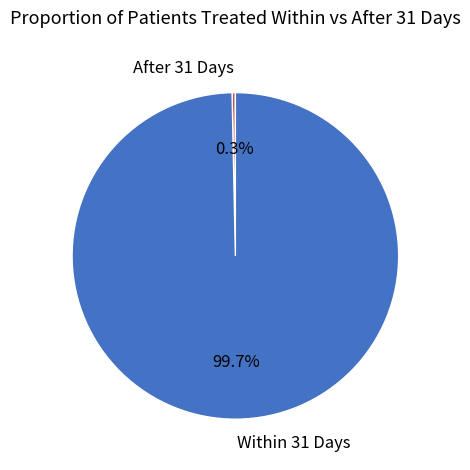

Rank the categories by value from lowest to highest.

After 31 Days, Within 31 Days